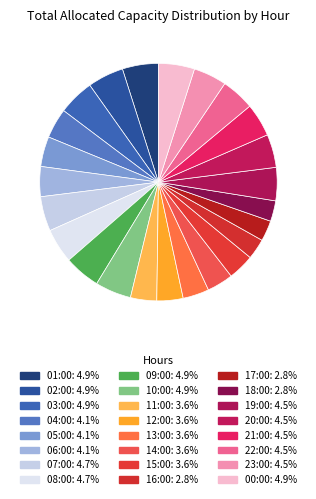

Does any single category account for the majority?

No